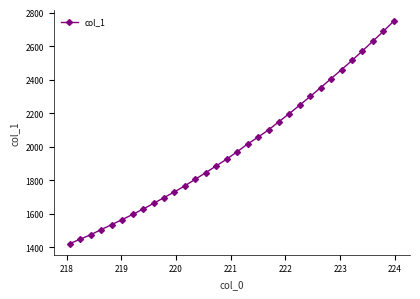

How many lines are shown in the chart?

1